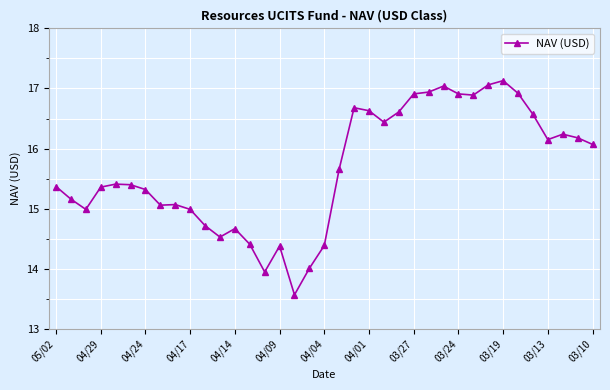

What is the value of the 3rd point from the left?

15.0